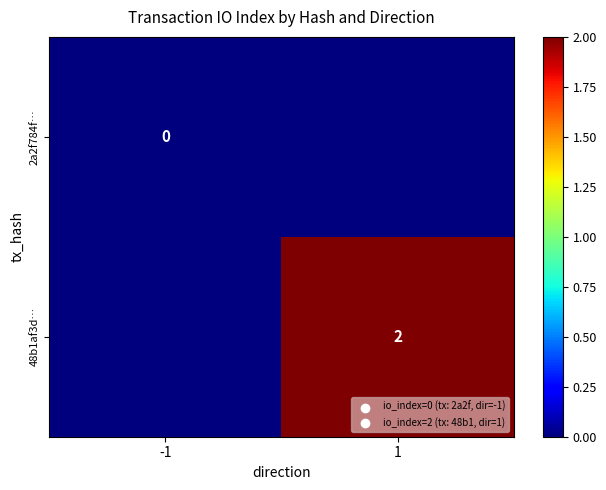

How many series are shown in this chart?

2